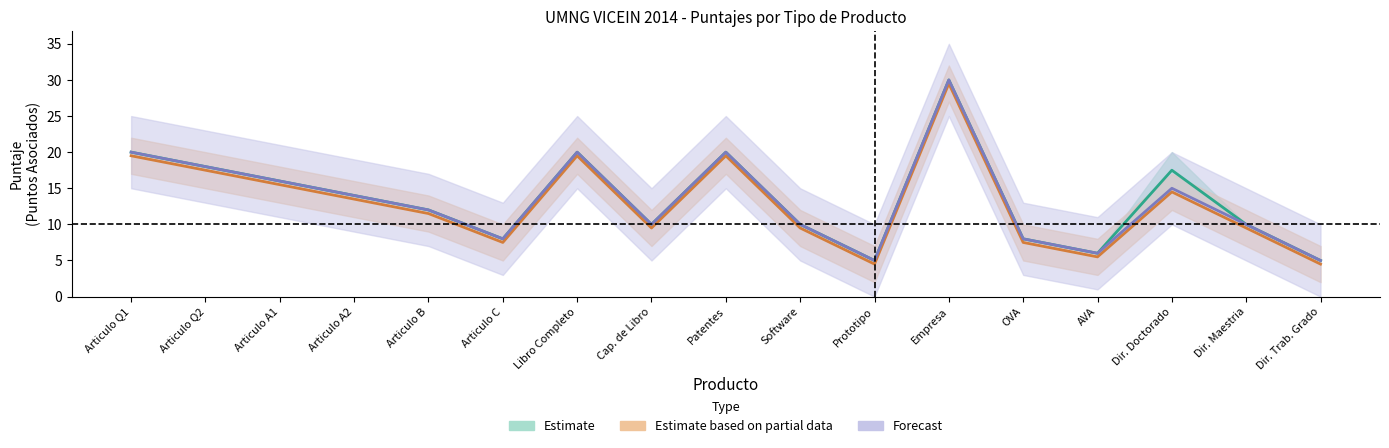

At which label does IMP first exceed 12?

Articulo Q1